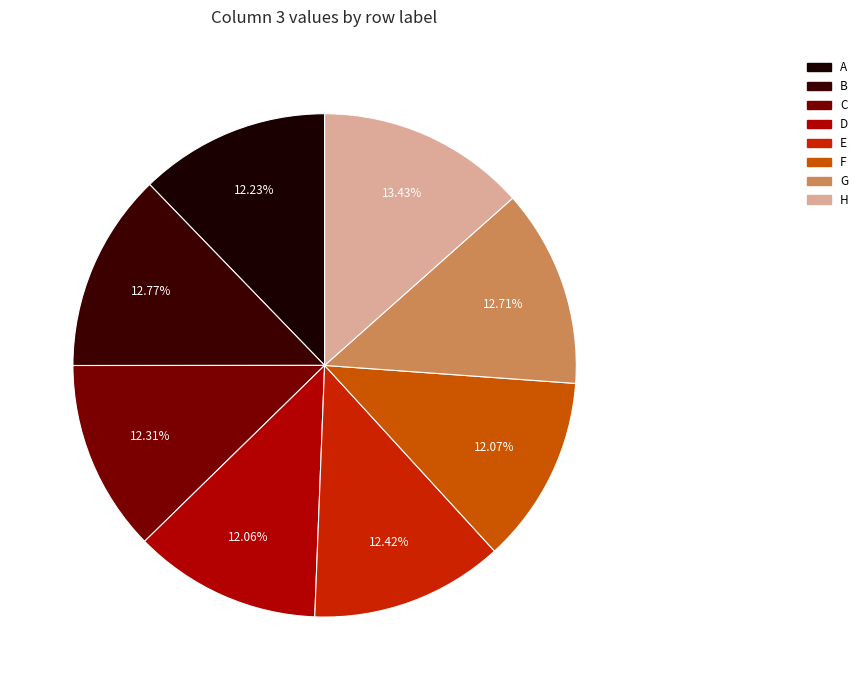

True or false: G accounts for 7% of the total.

False